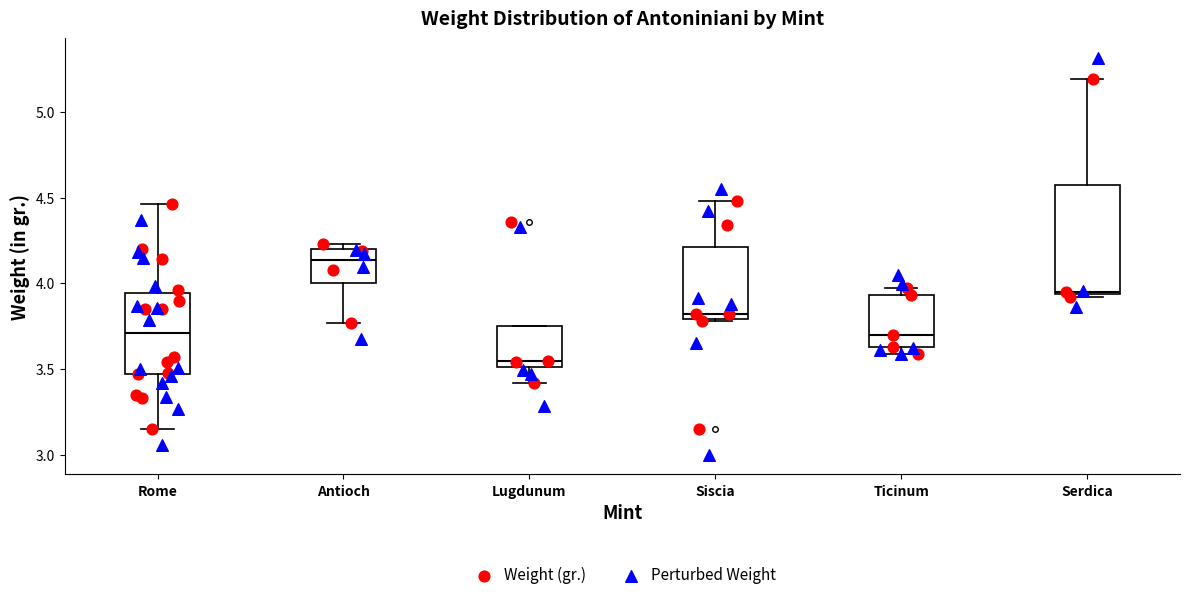

Reading left to right, transcribe this box plot: for each box, give where its median line is, the range the box spans, and where its two whiskers end, as read against the y-axis. The values are not printed on the chart, so give them approximately, as read against the axis.

Rome: median 3.70, box 3.45 to 3.95, whiskers 3.15 to 4.45
Antioch: median 4.15, box 4.00 to 4.20, whiskers 3.75 to 4.25
Lugdunum: median 3.55, box 3.50 to 3.75, whiskers 3.40 to 3.75
Siscia: median 3.80 (just above the box's lower edge), box 3.80 to 4.20, whiskers 3.80 to 4.50
Ticinum: median 3.70, box 3.65 to 3.95, whiskers 3.60 to 3.95 (just above the box's upper edge)
Serdica: median 3.95 (just above the box's lower edge), box 3.95 to 4.55, whiskers 3.90 to 5.20